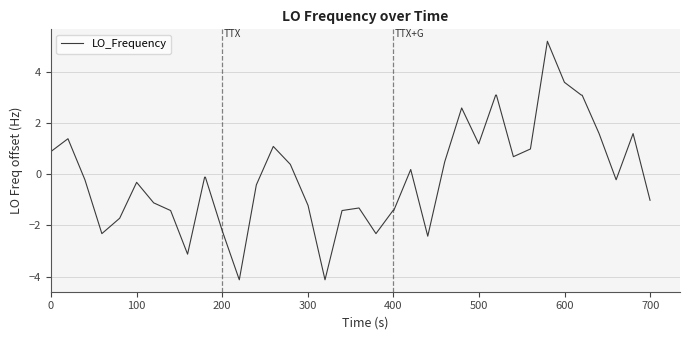

What is the difference between the maximum and minimum values?

9.3